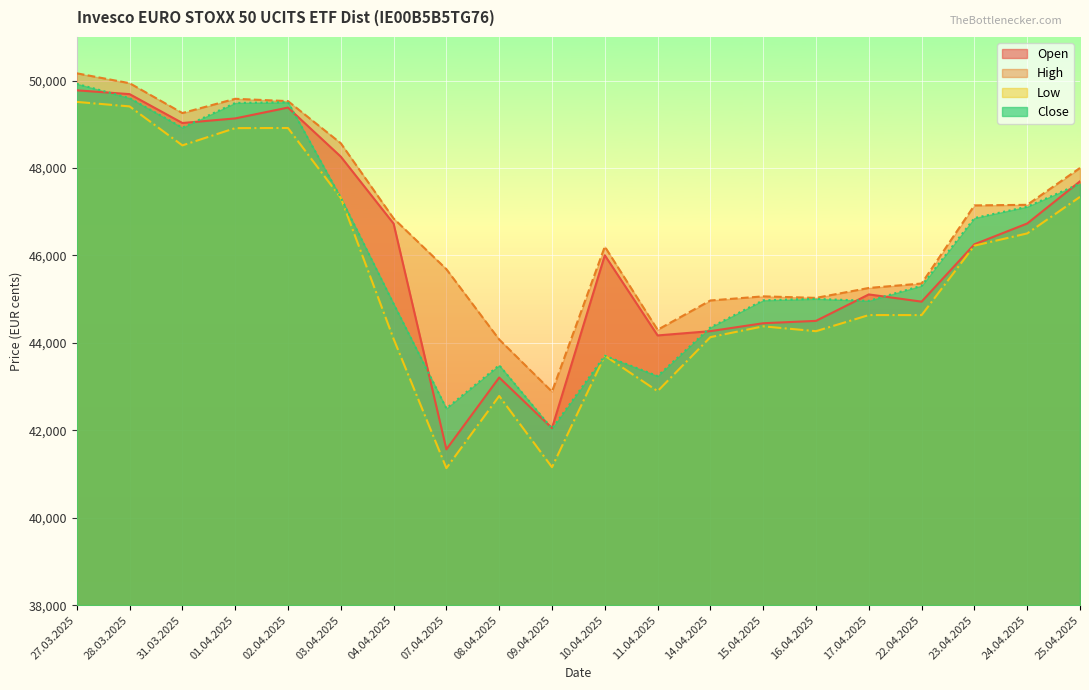

What is the difference between the maximum and minimum values in the Open series?

8214